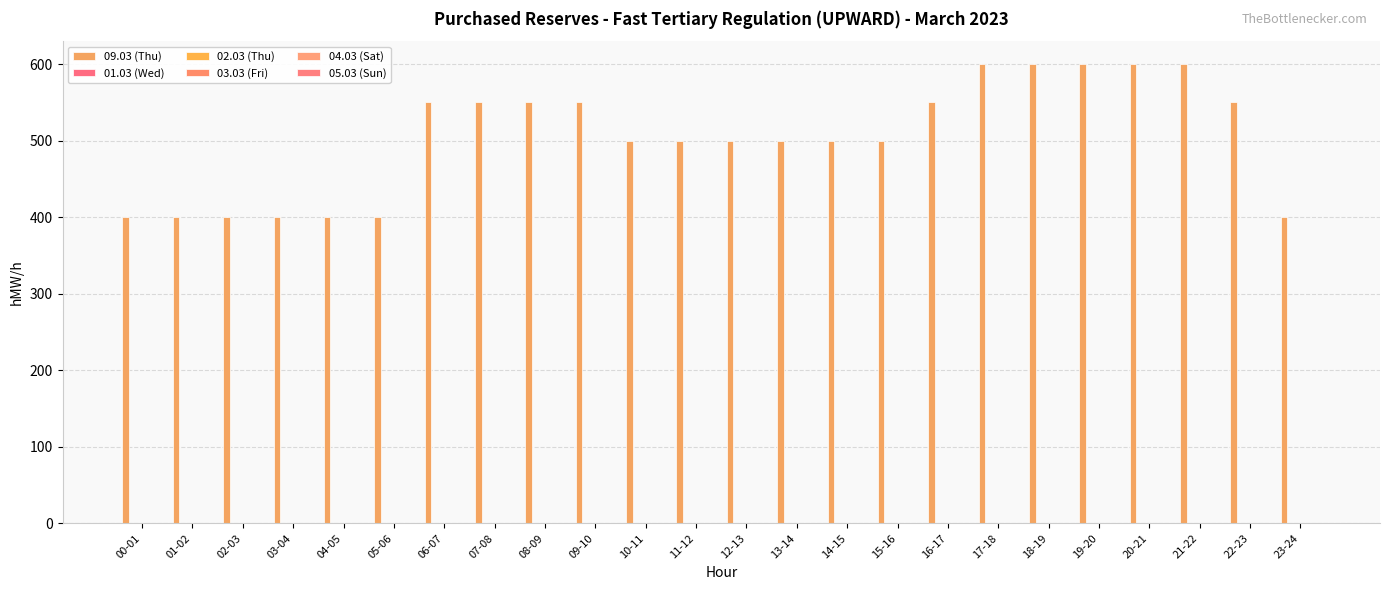

Reading left to right, list all the values displayed in this chart.

09.03 (Thu): 00-01=400	01-02=400	02-03=400	03-04=400	04-05=400	05-06=400	06-07=550	07-08=550	08-09=550	09-10=550	10-11=500	11-12=500	12-13=500	13-14=500	14-15=500	15-16=500	16-17=550	17-18=600	18-19=600	19-20=600	20-21=600	21-22=600	22-23=550	23-24=400
01.03 (Wed): 00-01=0	01-02=0	02-03=0	03-04=0	04-05=0	05-06=0	06-07=0	07-08=0	08-09=0	09-10=0	10-11=0	11-12=0	12-13=0	13-14=0	14-15=0	15-16=0	16-17=0	17-18=0	18-19=0	19-20=0	20-21=0	21-22=0	22-23=0	23-24=0
02.03 (Thu): 00-01=0	01-02=0	02-03=0	03-04=0	04-05=0	05-06=0	06-07=0	07-08=0	08-09=0	09-10=0	10-11=0	11-12=0	12-13=0	13-14=0	14-15=0	15-16=0	16-17=0	17-18=0	18-19=0	19-20=0	20-21=0	21-22=0	22-23=0	23-24=0
03.03 (Fri): 00-01=0	01-02=0	02-03=0	03-04=0	04-05=0	05-06=0	06-07=0	07-08=0	08-09=0	09-10=0	10-11=0	11-12=0	12-13=0	13-14=0	14-15=0	15-16=0	16-17=0	17-18=0	18-19=0	19-20=0	20-21=0	21-22=0	22-23=0	23-24=0
04.03 (Sat): 00-01=0	01-02=0	02-03=0	03-04=0	04-05=0	05-06=0	06-07=0	07-08=0	08-09=0	09-10=0	10-11=0	11-12=0	12-13=0	13-14=0	14-15=0	15-16=0	16-17=0	17-18=0	18-19=0	19-20=0	20-21=0	21-22=0	22-23=0	23-24=0
05.03 (Sun): 00-01=0	01-02=0	02-03=0	03-04=0	04-05=0	05-06=0	06-07=0	07-08=0	08-09=0	09-10=0	10-11=0	11-12=0	12-13=0	13-14=0	14-15=0	15-16=0	16-17=0	17-18=0	18-19=0	19-20=0	20-21=0	21-22=0	22-23=0	23-24=0